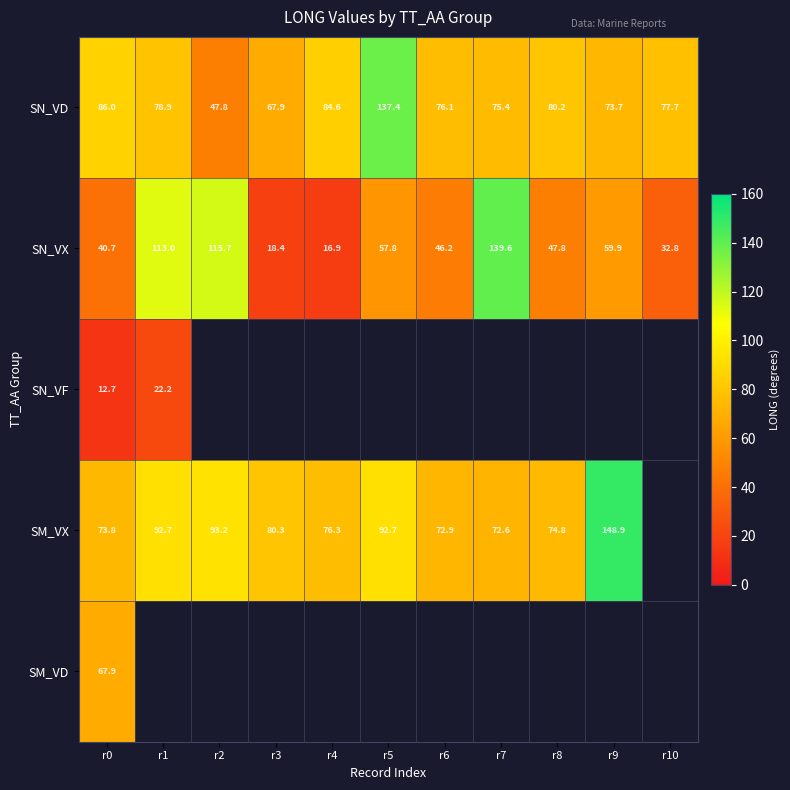

What is the highest value of the SN_VX series?

139.6